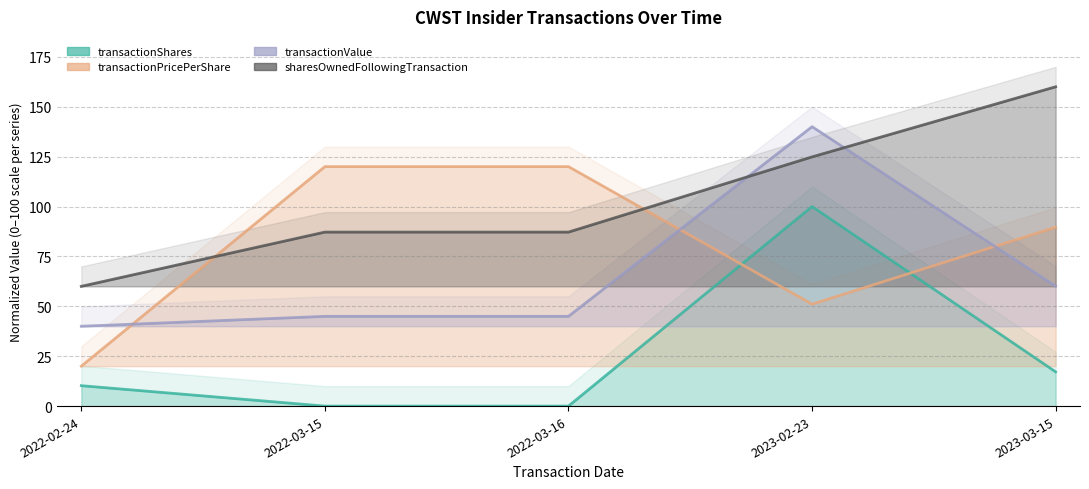

Which series has the largest range (max minus min)?

transactionValue